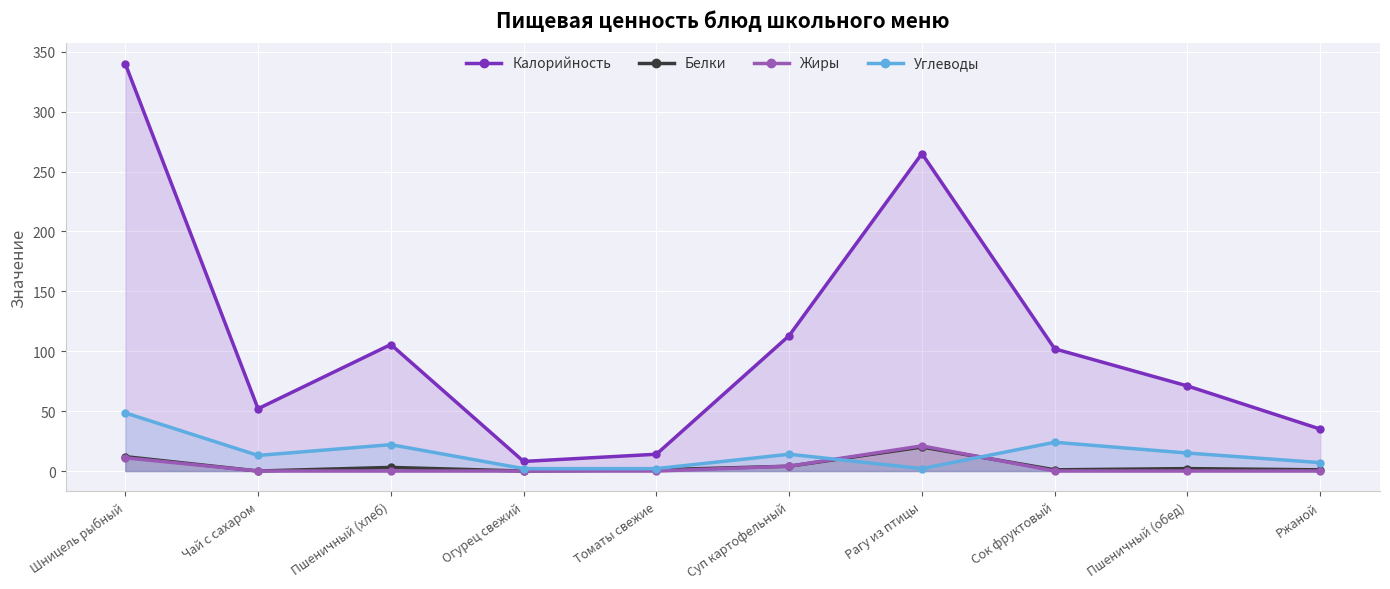

Reading left to right, list all the values displayed in this chart.

Калорийность: 340.0	52.0	105.6	8.0	14.0	113.0	265.0	102.0	71.0	35.0
Белки: 12.0	0.0	3.0	0.0	1.0	4.0	20.0	1.0	2.0	1.0
Жиры: 11.0	0.0	0.0	0.0	0.0	4.0	21.0	0.0	0.0	0.0
Углеводы: 48.5	13.0	22.0	2.0	2.0	14.0	2.0	24.0	15.0	7.0